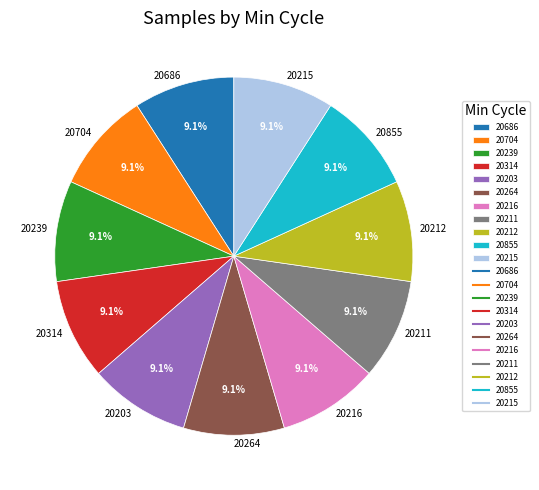

Combined, what portion of the pie is 20212 and 20216?

18.2%